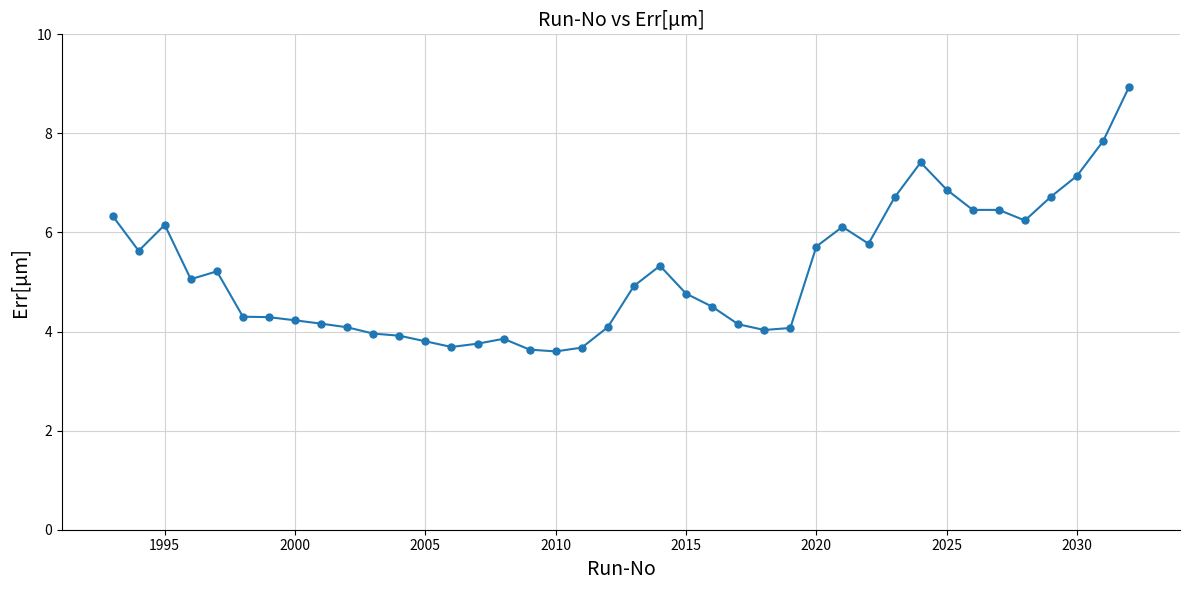

What is the difference between the maximum and minimum values?

5.3